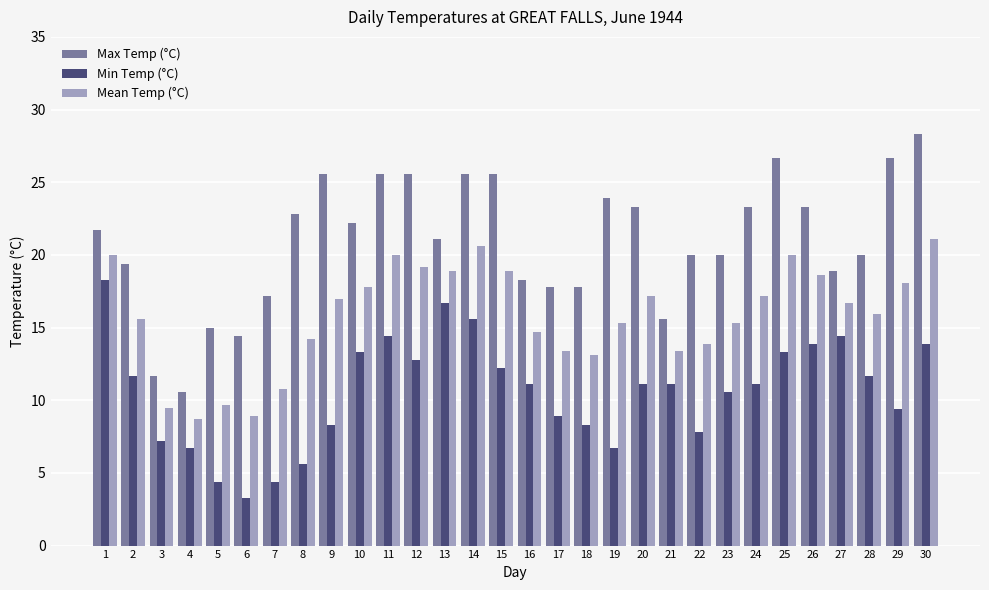

What is the approximate value of Min Temp (°C) at 17?

8.9